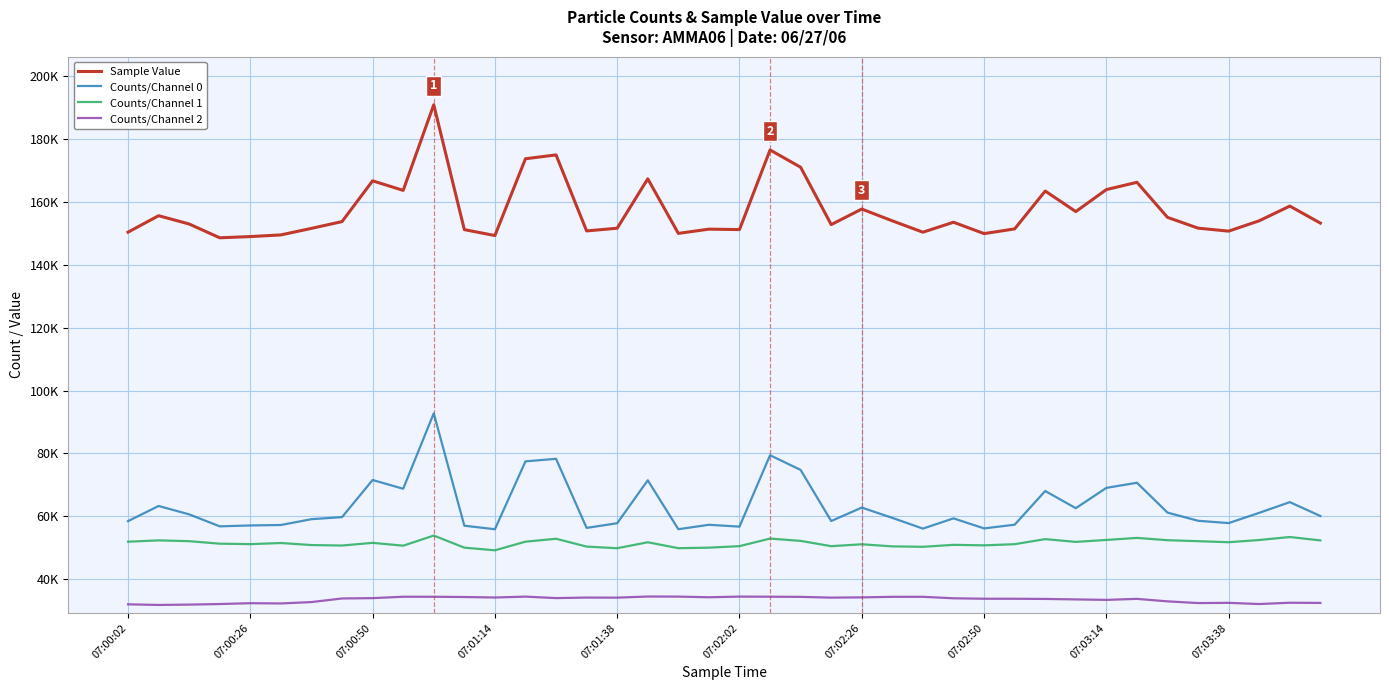

What are all the series names shown in the legend?

Sample Value, Counts/Channel 0, Counts/Channel 1, Counts/Channel 2